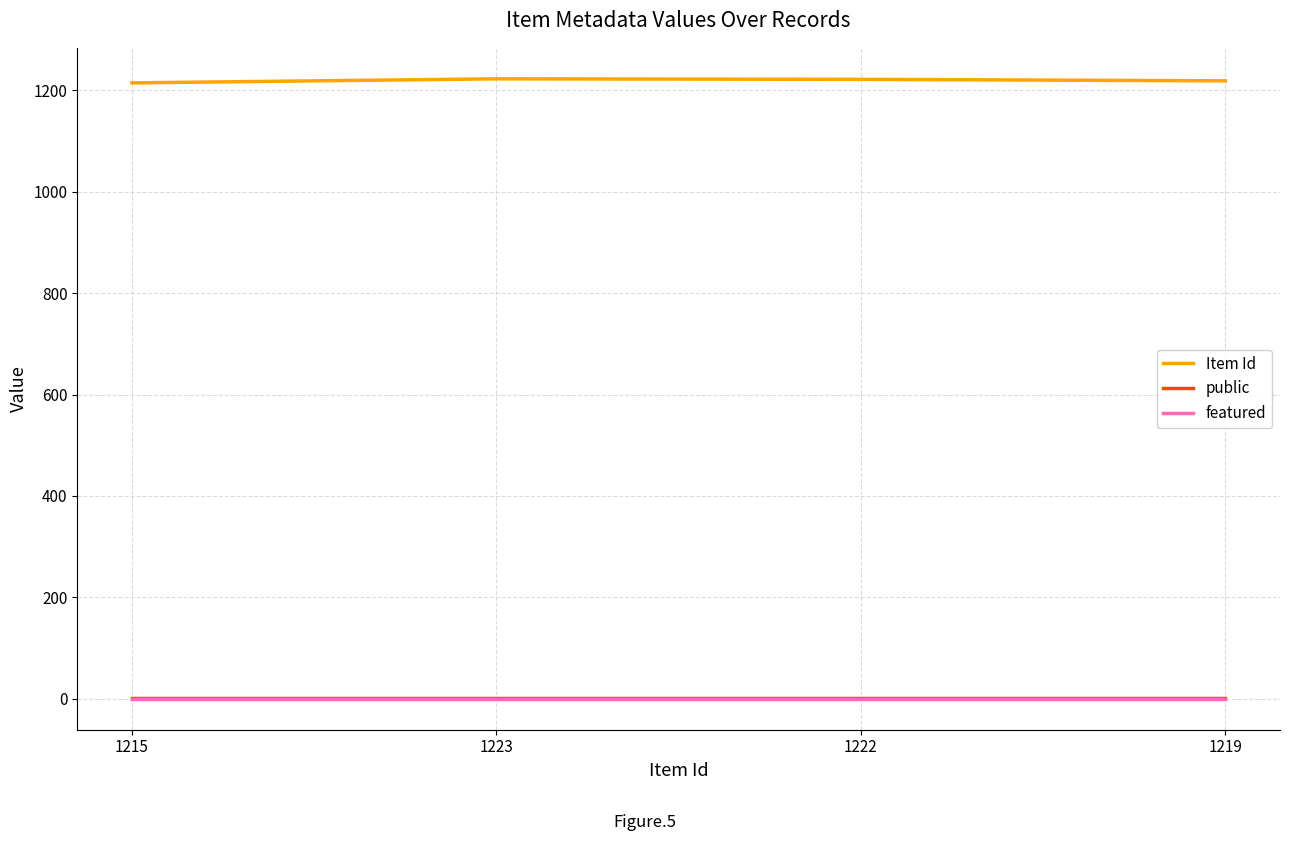

True or false: Item Id and public cross at least once.

False